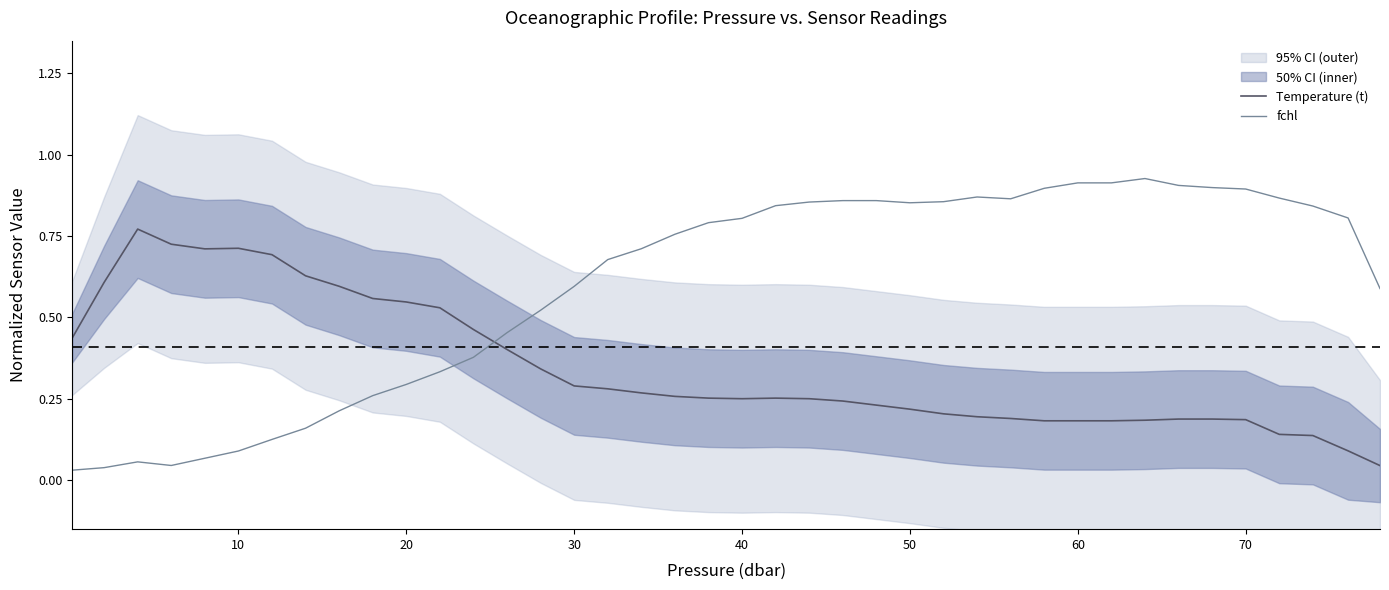

How many times do Temperature (t) and fchl cross each other?

1